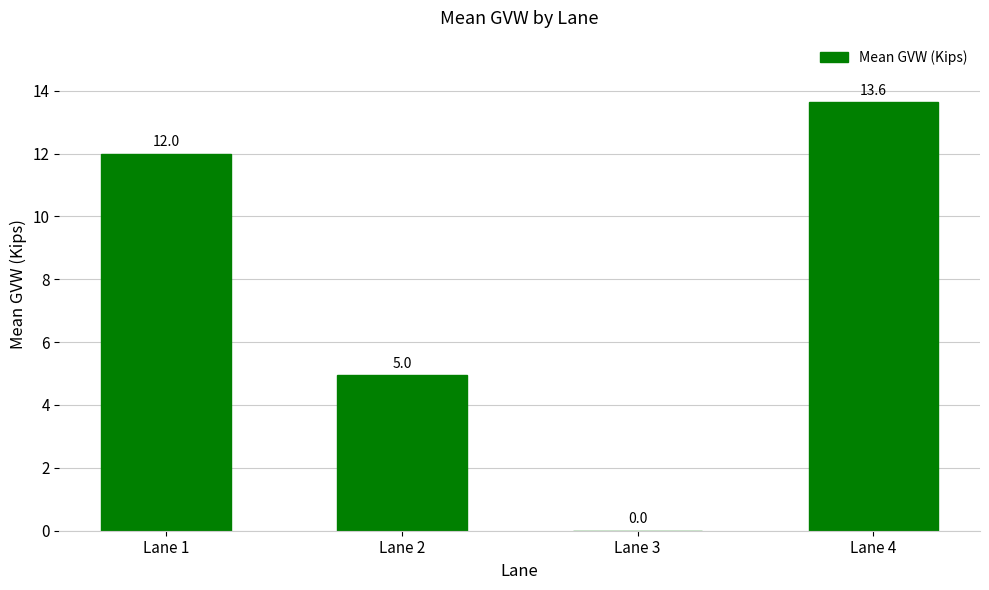

The chart shows a value of 5.0 at Lane 2. True or false?

True